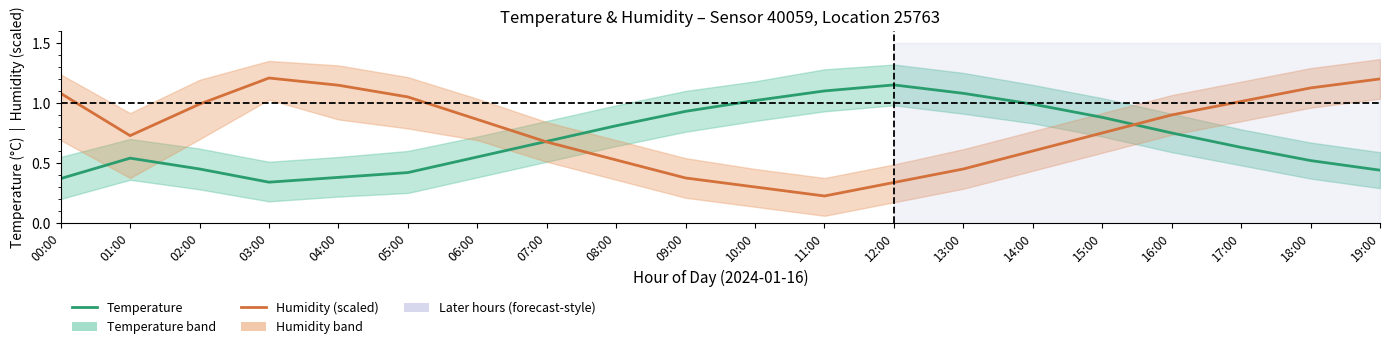

What is the difference between the second highest and second lowest values in the Temperature series?

0.7